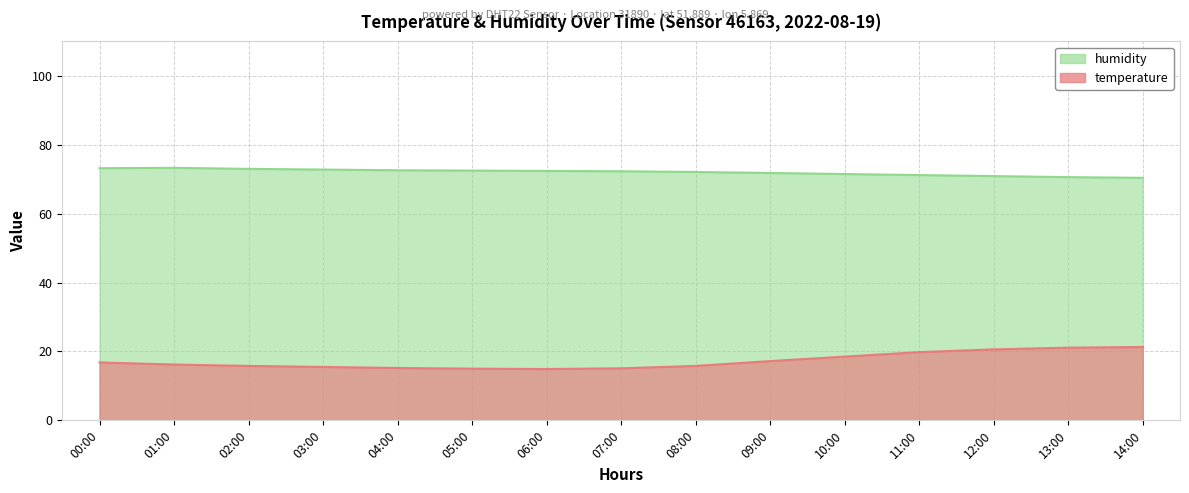

Reading left to right, list all the values displayed in this chart.

temperature: 16.8	16.2	15.8	15.5	15.2	15.0	14.9	15.1	15.8	17.2	18.5	19.8	20.6	21.1	21.3
humidity: 73.2	73.3	73.0	72.8	72.6	72.5	72.4	72.3	72.1	71.8	71.5	71.2	70.9	70.6	70.4